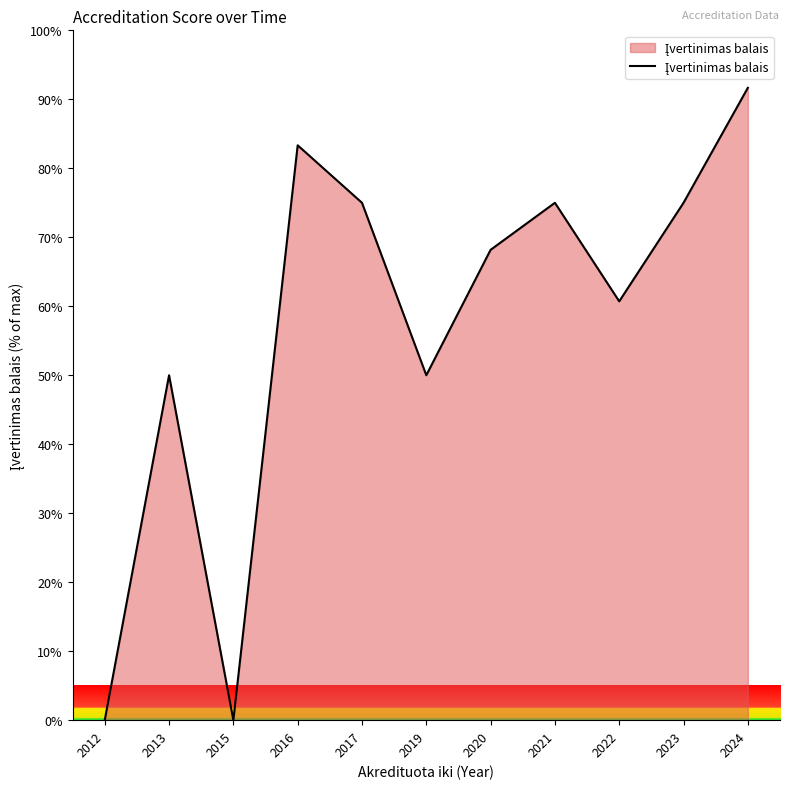

What is the ratio of the value at 2019 to the value at 2017?

0.7